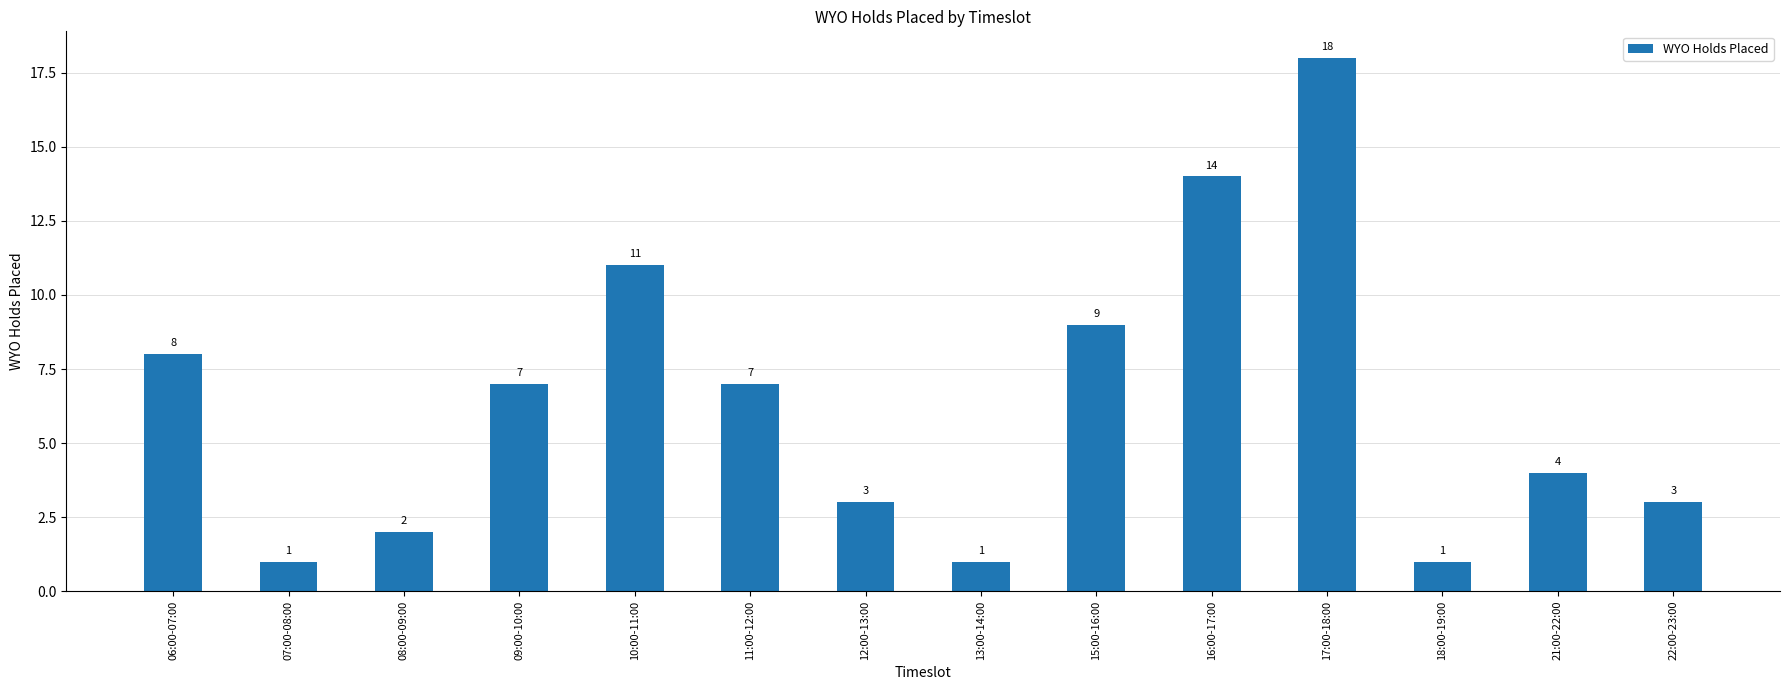

Reading left to right, list all the values displayed in this chart.

06:00-07:00=8	07:00-08:00=1	08:00-09:00=2	09:00-10:00=7	10:00-11:00=11	11:00-12:00=7	12:00-13:00=3	13:00-14:00=1	15:00-16:00=9	16:00-17:00=14	17:00-18:00=18	18:00-19:00=1	21:00-22:00=4	22:00-23:00=3